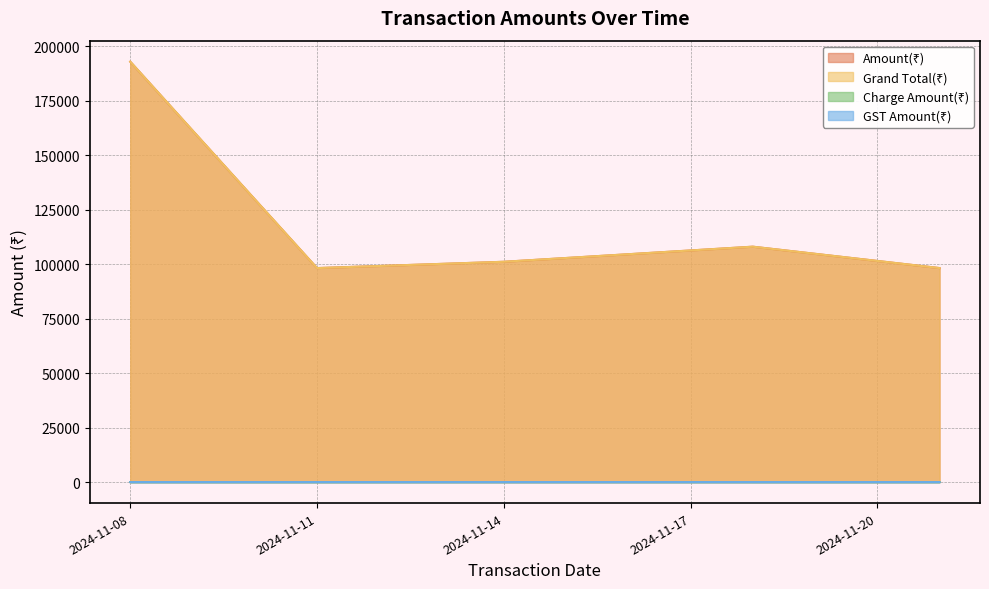

True or false: Amount(₹) and Charge Amount(₹) intersect in this chart.

False